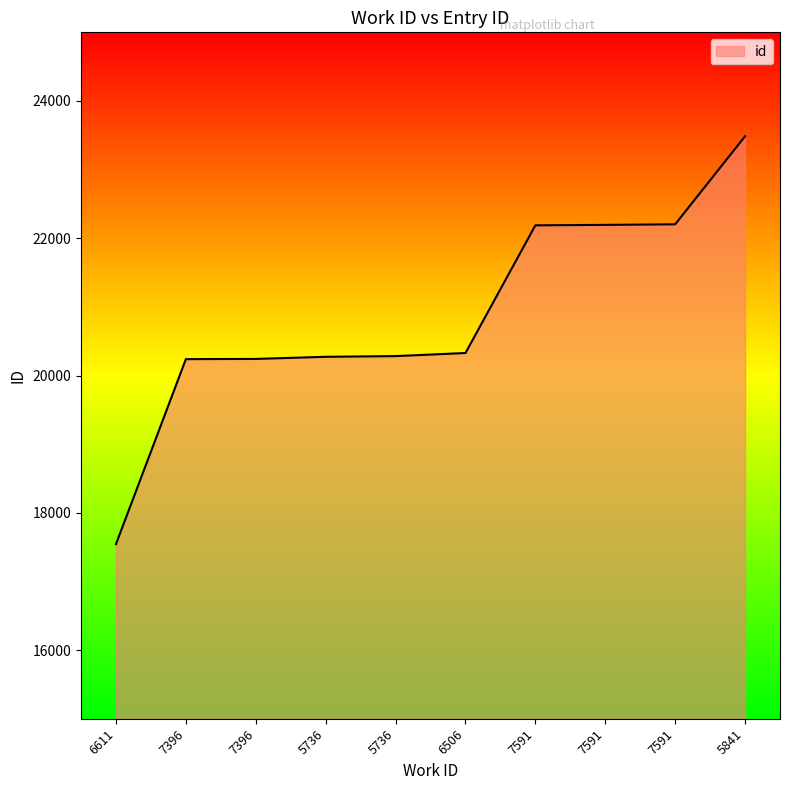

Which category has the highest value across all series?

5841